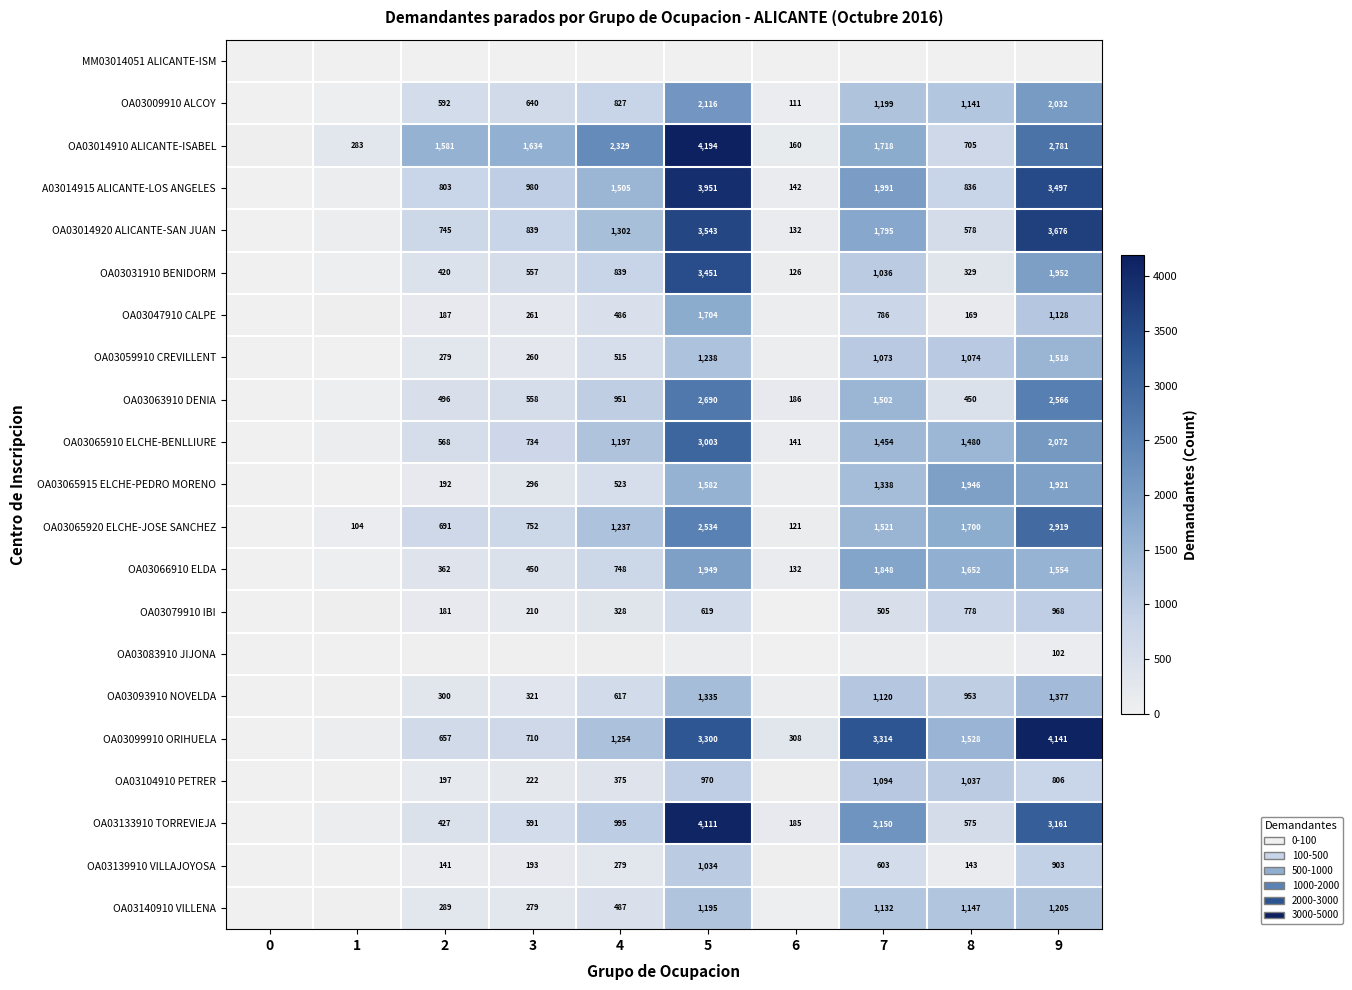

What is the difference between the OA03066910 ELDA values at 5 and 4?

1201